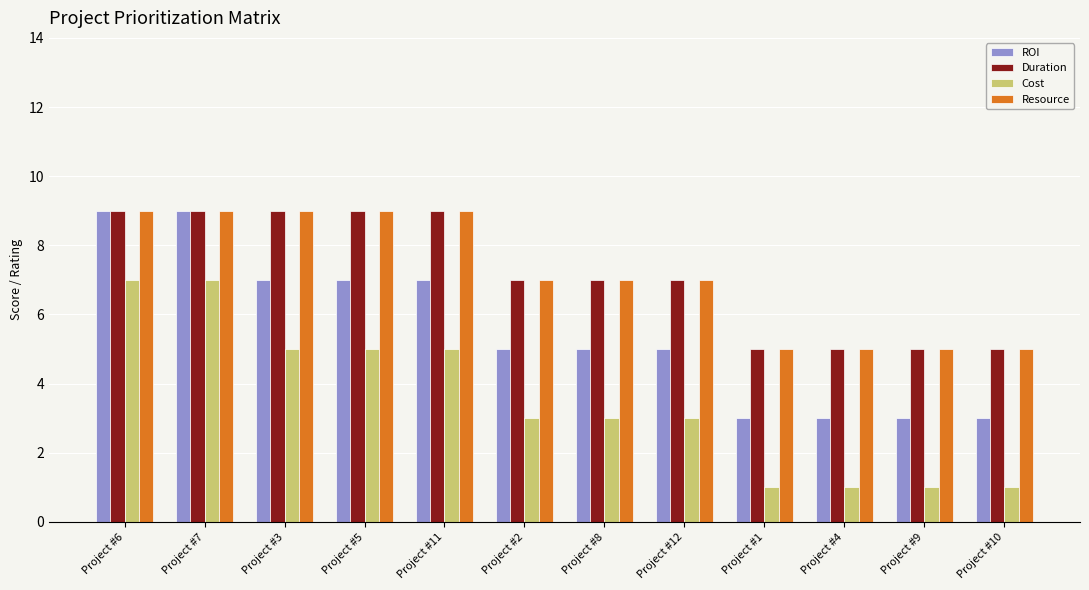

How many series are shown in this chart?

4